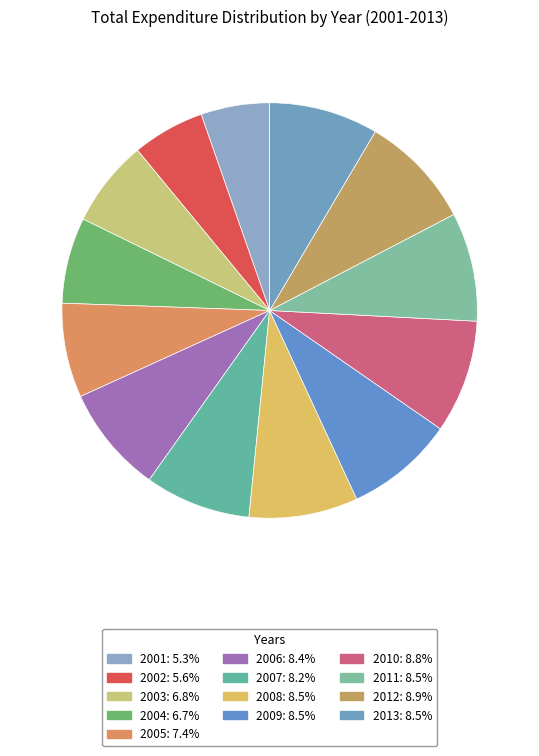

What percentage is the 2001 slice, to the nearest percent?

5%